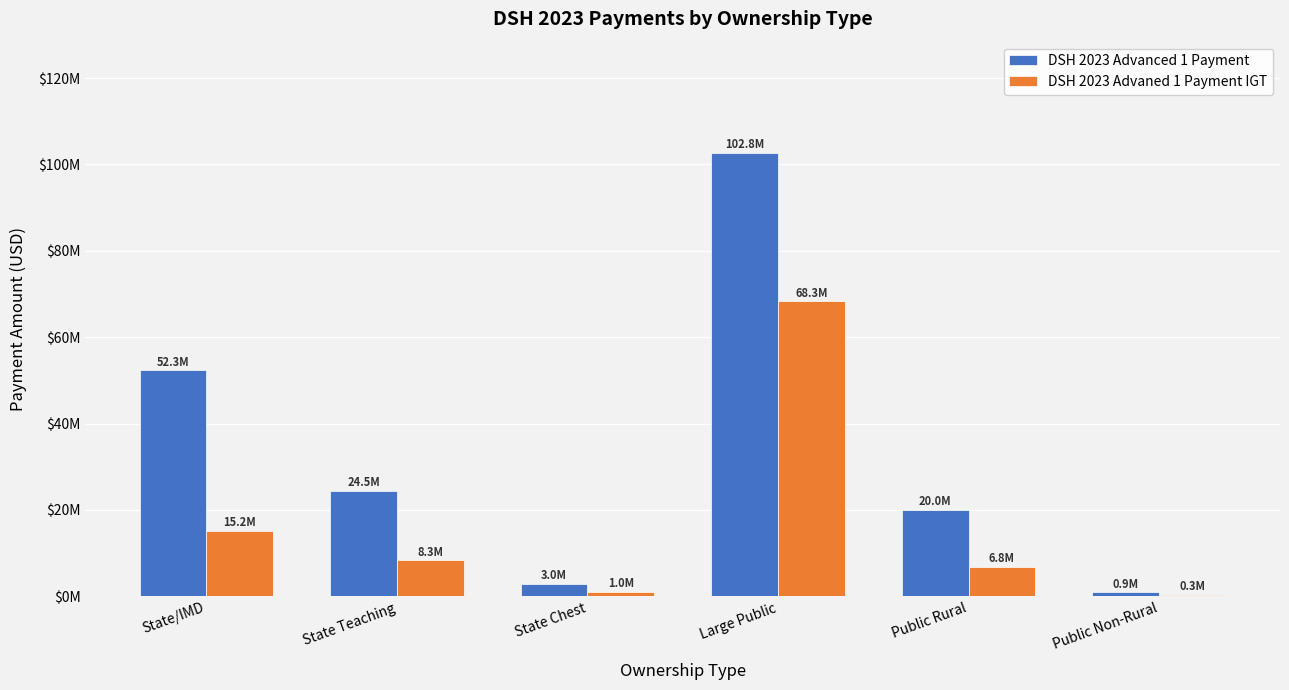

What is the label of the 6th bar from the left?

Public Non-Rural